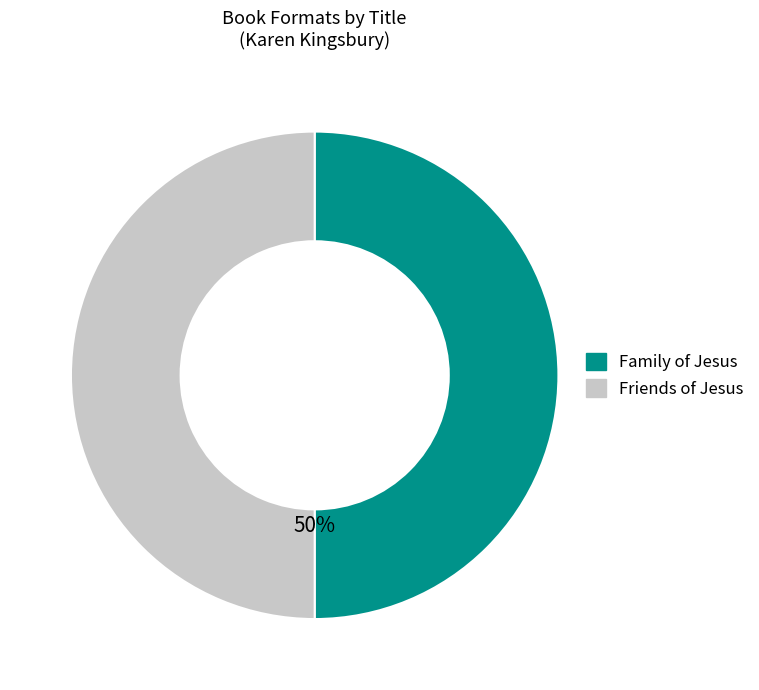

To the nearest percent, what is the combined percentage of Friends of Jesus and Family of Jesus?

100%